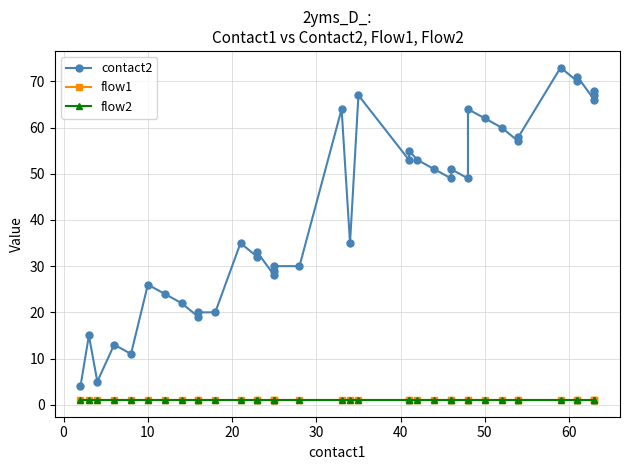

What is the average value of the flow1 series?

1